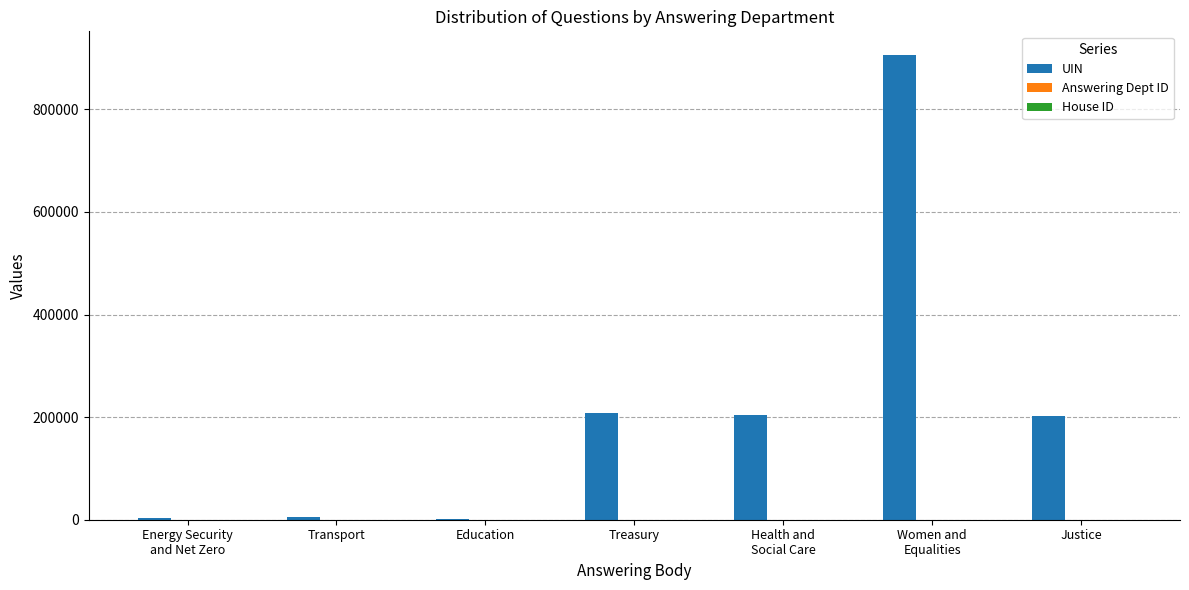

Is it true that UIN equals 203089 at Justice?

True